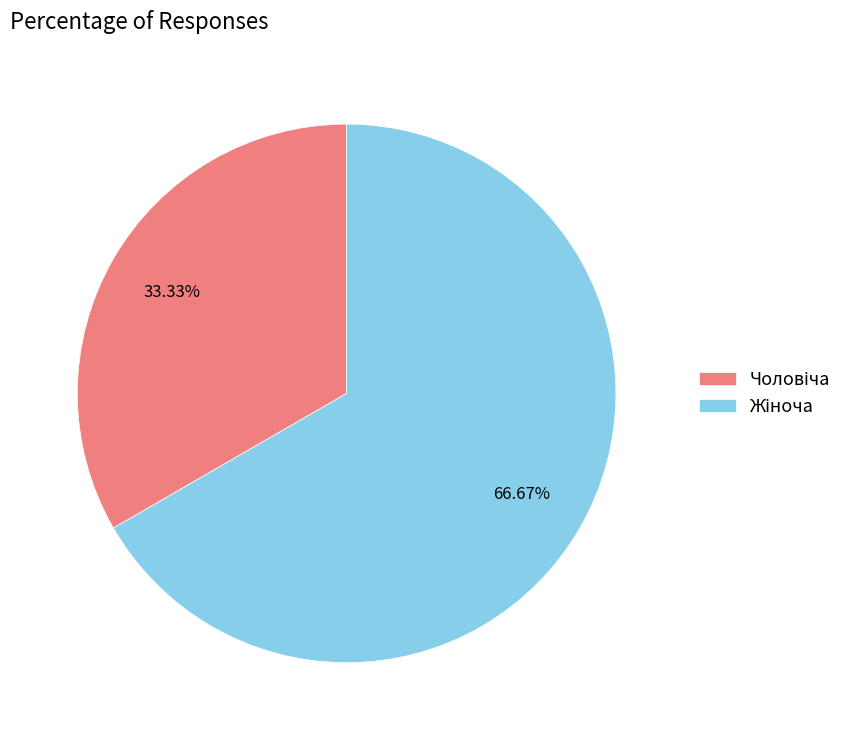

Is there a majority slice in this chart?

Yes